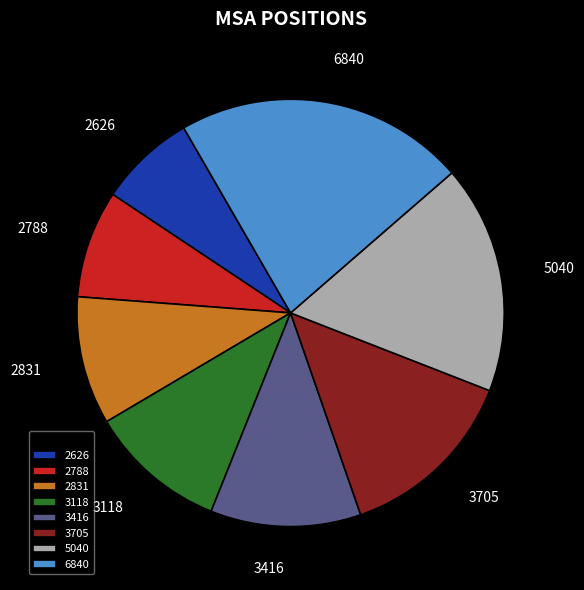

Is the sum of 3416 and 5040 greater than half?

No